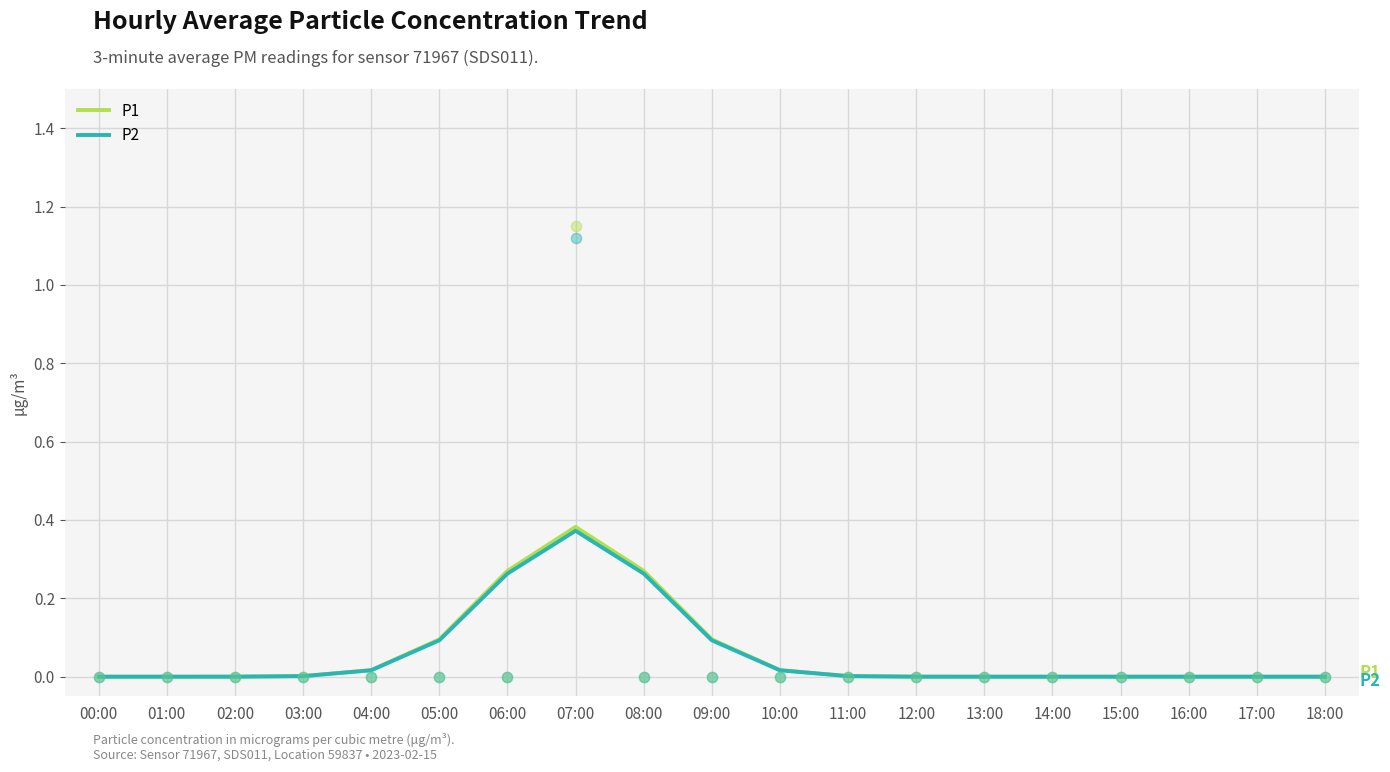

Which series reaches the minimum Y coordinate?

P1